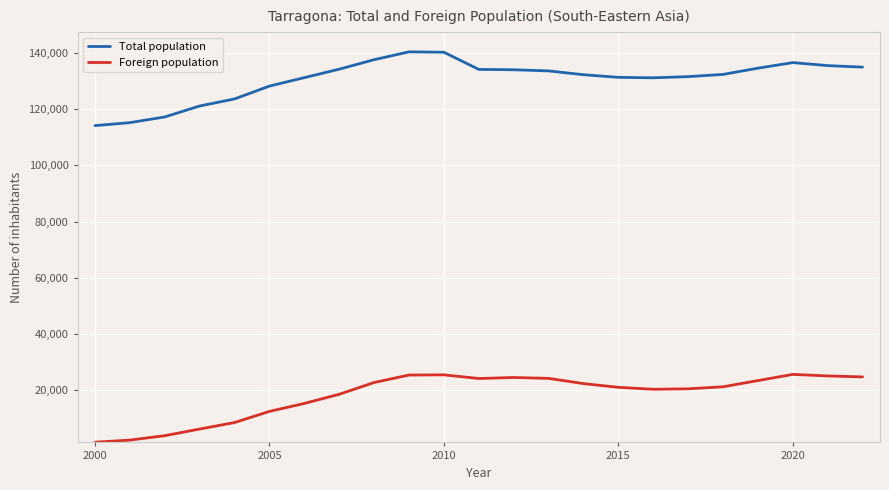

Which series has the largest total across all categories?

Total population